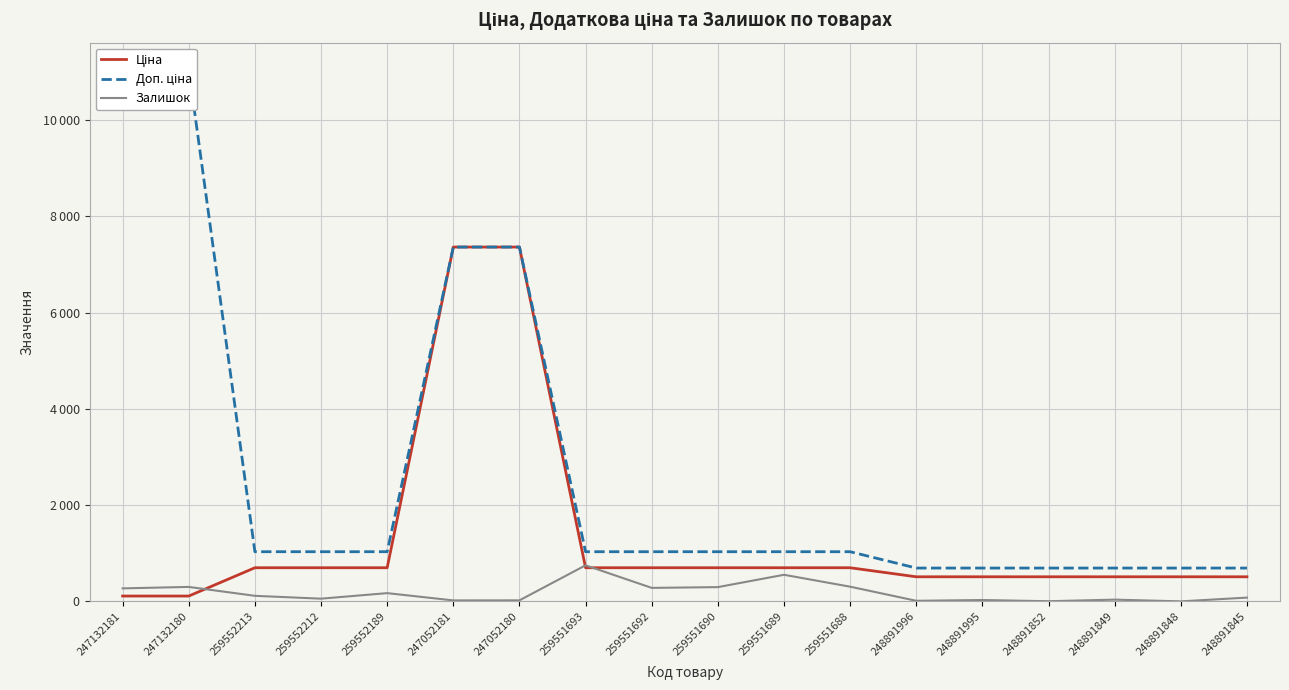

Which series has the largest range (max minus min)?

Доп. ціна